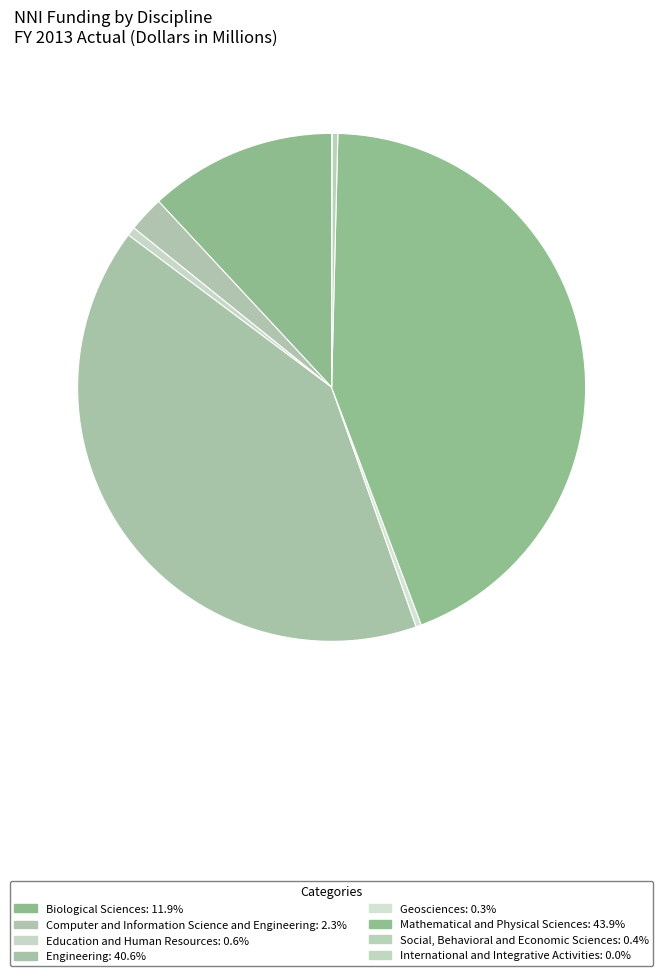

The Computer and Information Science and Engineering slice represents 2% of the pie. True or false?

True